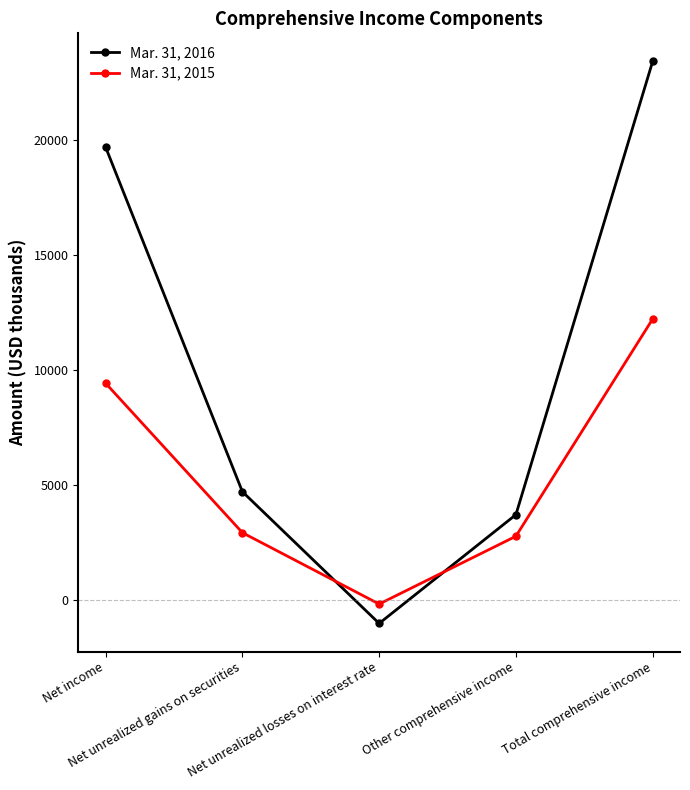

Which label corresponds to the smallest value in the chart?

Net unrealized losses on interest rate